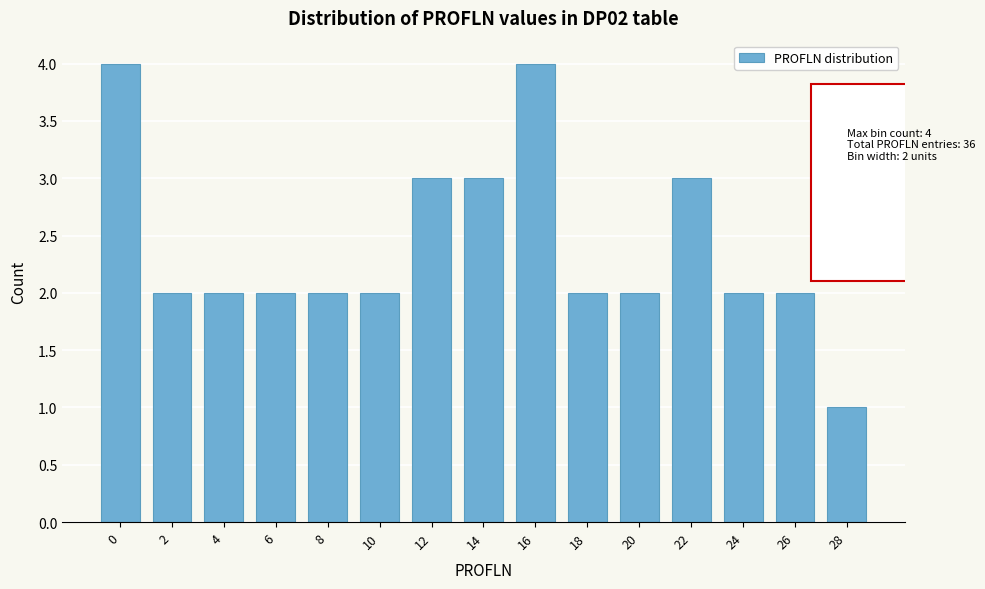

Reading right to left, list all the values displayed in this chart.

1	2	2	3	2	2	4	3	3	2	2	2	2	2	4